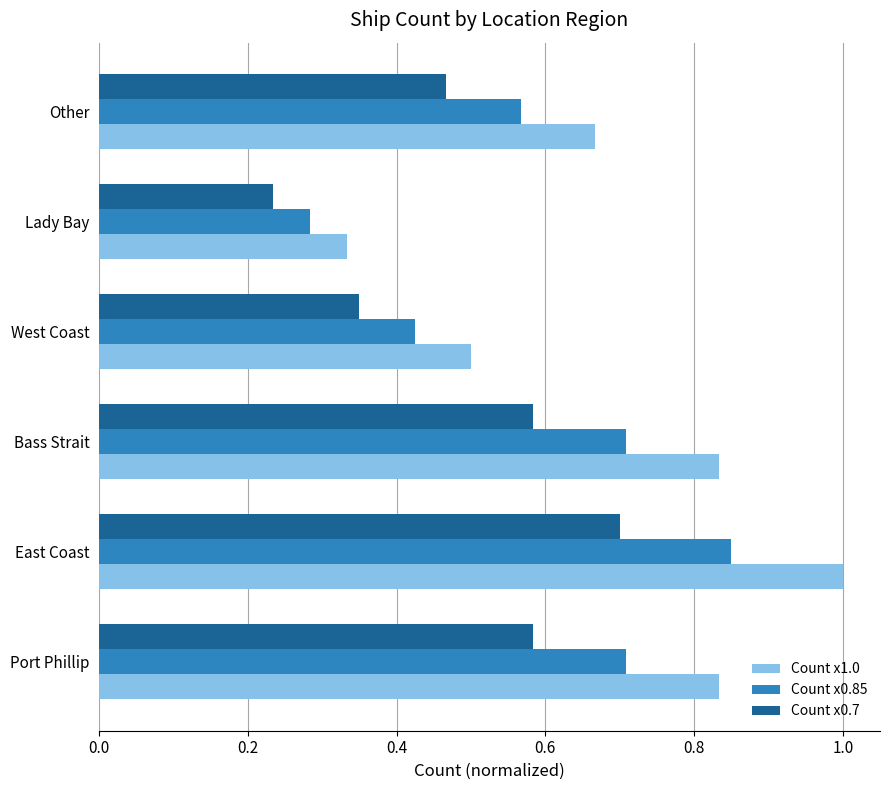

What is the sum of all Count x1.0 values?

4.2